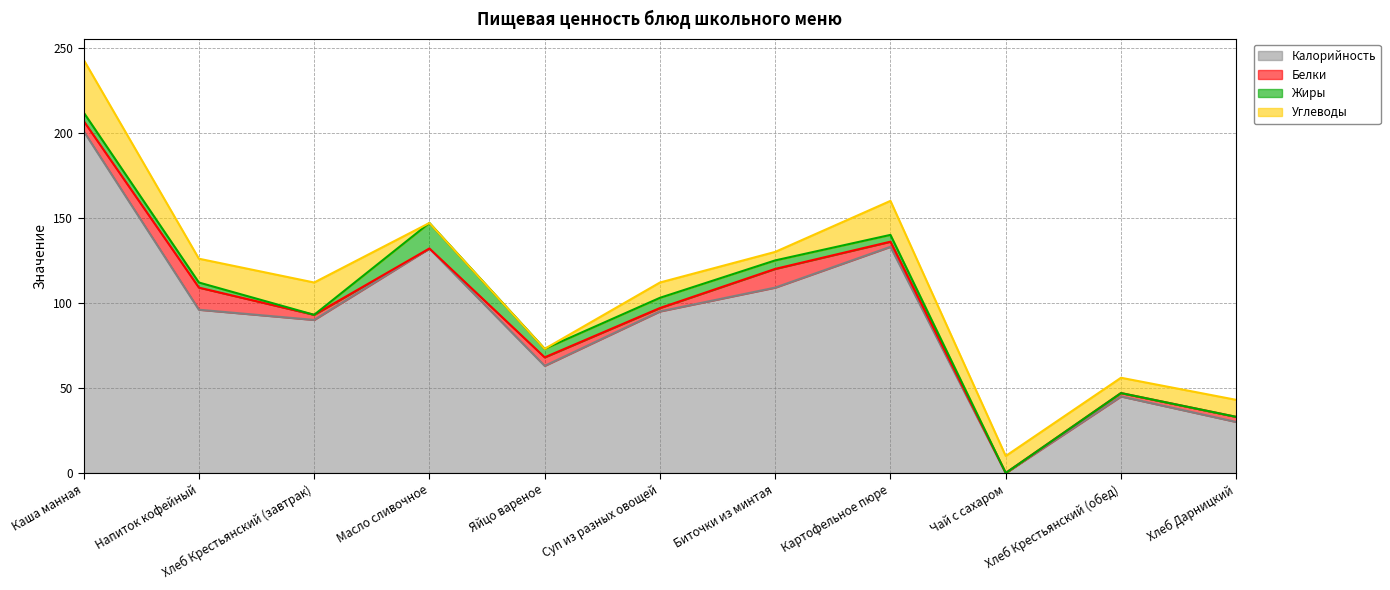

Which series has the largest range (max minus min)?

Калорийность